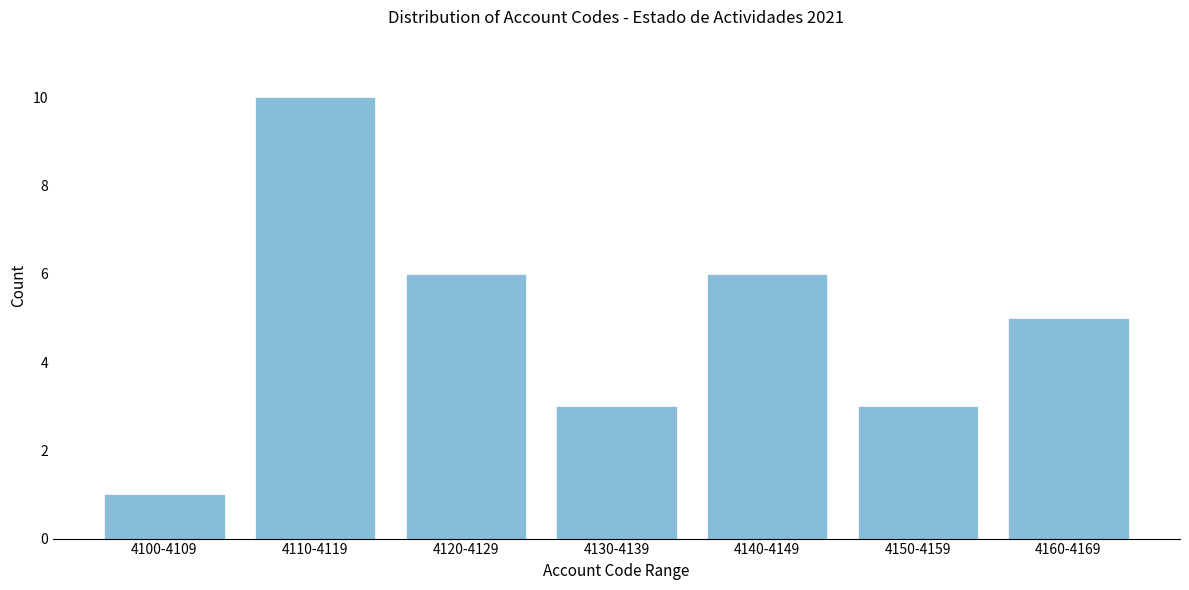

Reading left to right, transcribe all the data shown in this chart.

4100-4109=1	4110-4119=10	4120-4129=6	4130-4139=3	4140-4149=6	4150-4159=3	4160-4169=5